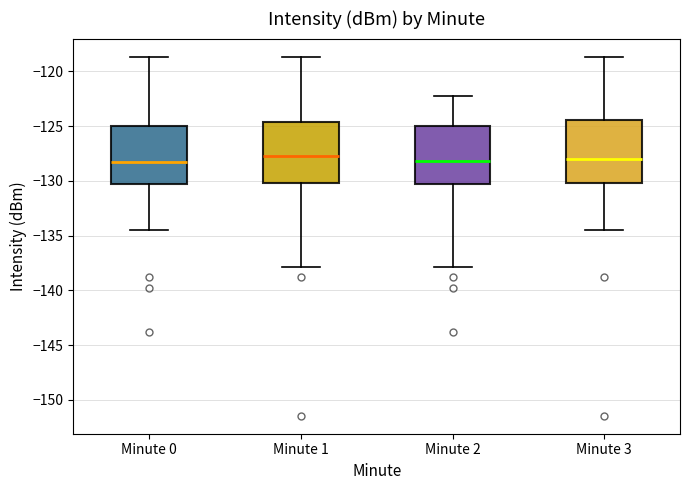

Reading left to right, transcribe this box plot: for each box, give where its median line is, the range the box spans, and where its two whiskers end, as read against the y-axis. The values are not printed on the chart, so give them approximately, as read against the axis.

Minute 0: median -128.0, box -130.5 to -125.0, whiskers -134.5 to -118.5
Minute 1: median -128.0, box -130.0 to -124.5, whiskers -138.0 to -118.5
Minute 2: median -128.0, box -130.5 to -125.0, whiskers -138.0 to -122.5
Minute 3: median -128.0, box -130.0 to -124.5, whiskers -134.5 to -118.5